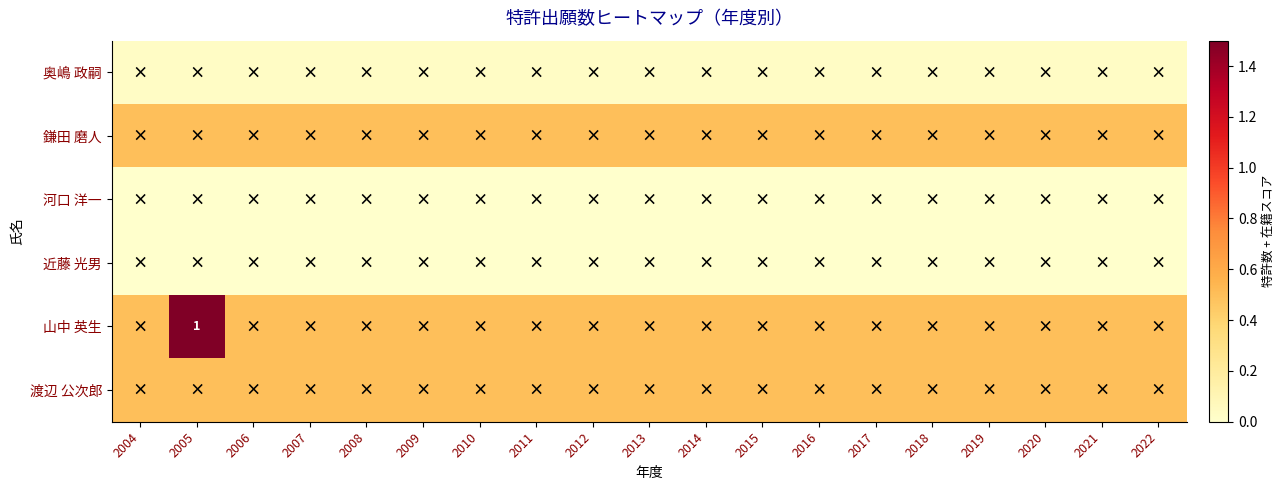

Between 2005 and 2010, which series saw the biggest shift?

山中 英生